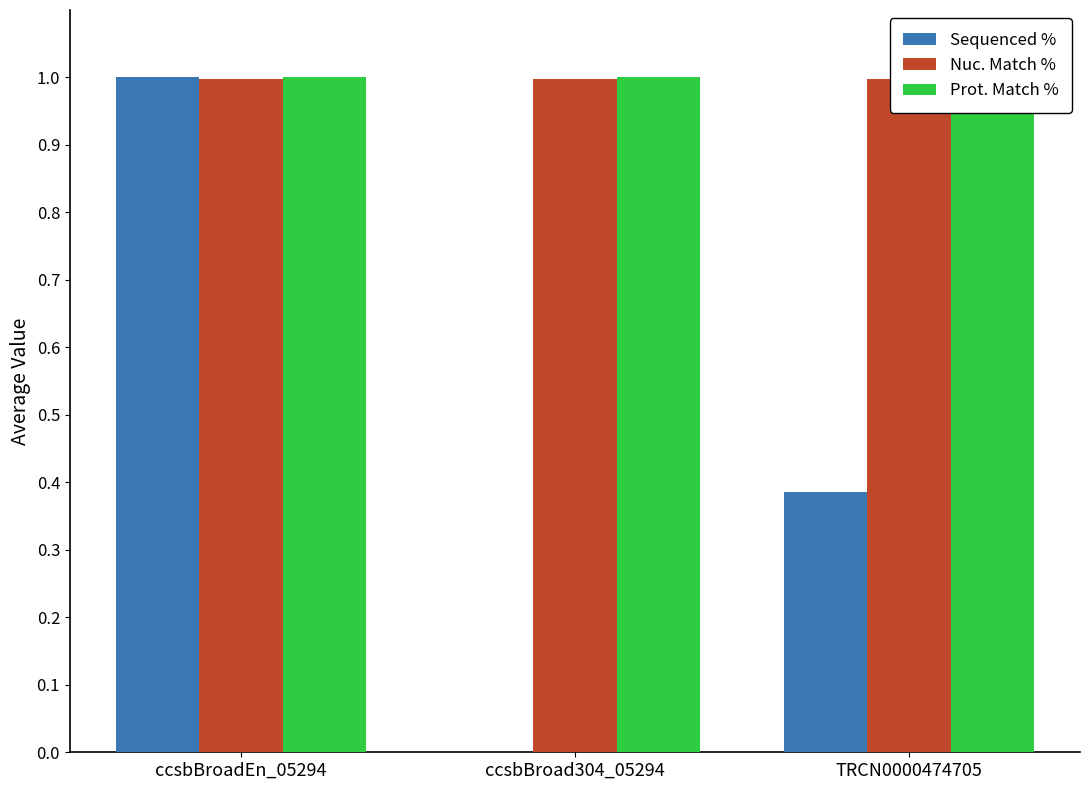

At which category is the sum across all series the highest?

ccsbBroadEn_05294